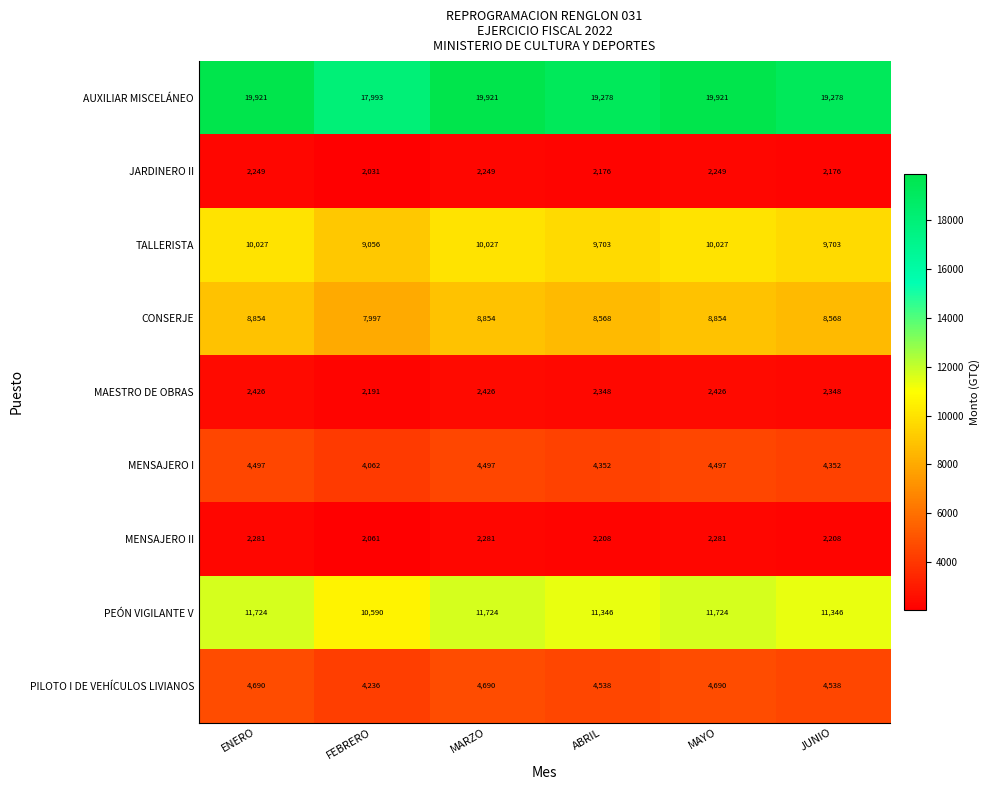

Which series has the widest spread of values?

AUXILIAR MISCELÁNEO